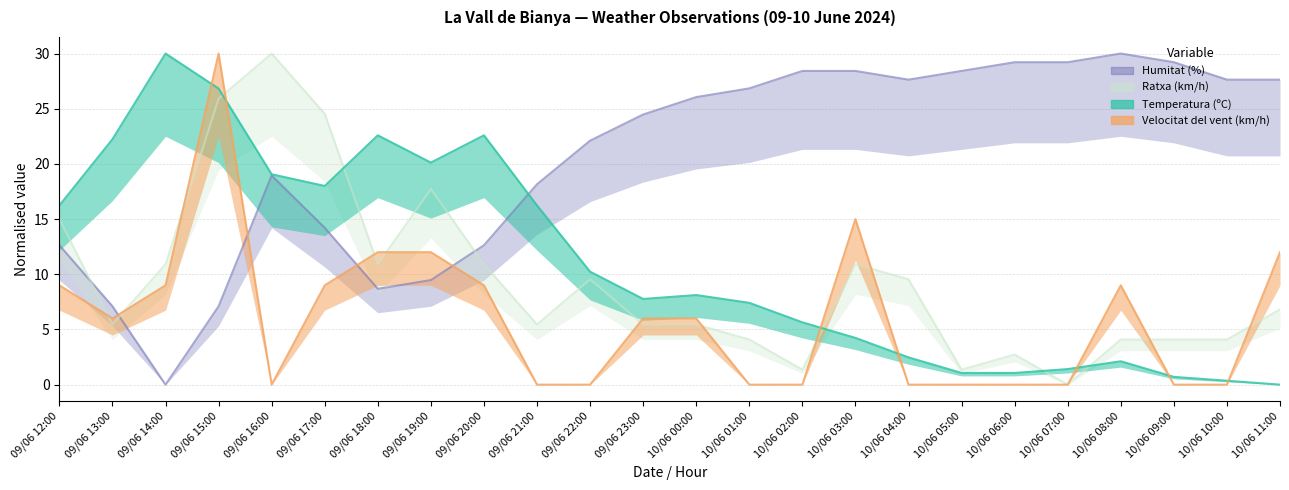

Reading left to right, transcribe all the data shown in this chart.

Temperatura (ºC): 16.2	22.2	30.0	26.8	19.1	18.0	22.6	20.1	22.6	16.2	10.2	7.8	8.1	7.4	5.6	4.2	2.5	1.1	1.1	1.4	2.1	0.7	0.4	0.0
Humitat (%): 12.6	7.1	0.0	7.1	18.9	14.2	8.7	9.5	12.6	18.2	22.1	24.5	26.1	26.8	28.4	28.4	27.6	28.4	29.2	29.2	30.0	29.2	27.6	27.6
Velocitat del vent (km/h): 9.0	6.0	9.0	30.0	0.0	9.0	12.0	12.0	9.0	0.0	0.0	6.0	6.0	0.0	0.0	15.0	0.0	0.0	0.0	0.0	9.0	0.0	0.0	12.0
Ratxa (km/h): 15.0	5.5	10.9	25.9	30.0	24.5	10.9	17.7	10.9	5.5	9.5	5.5	5.5	4.1	1.4	10.9	9.5	1.4	2.7	0.0	4.1	4.1	4.1	6.8